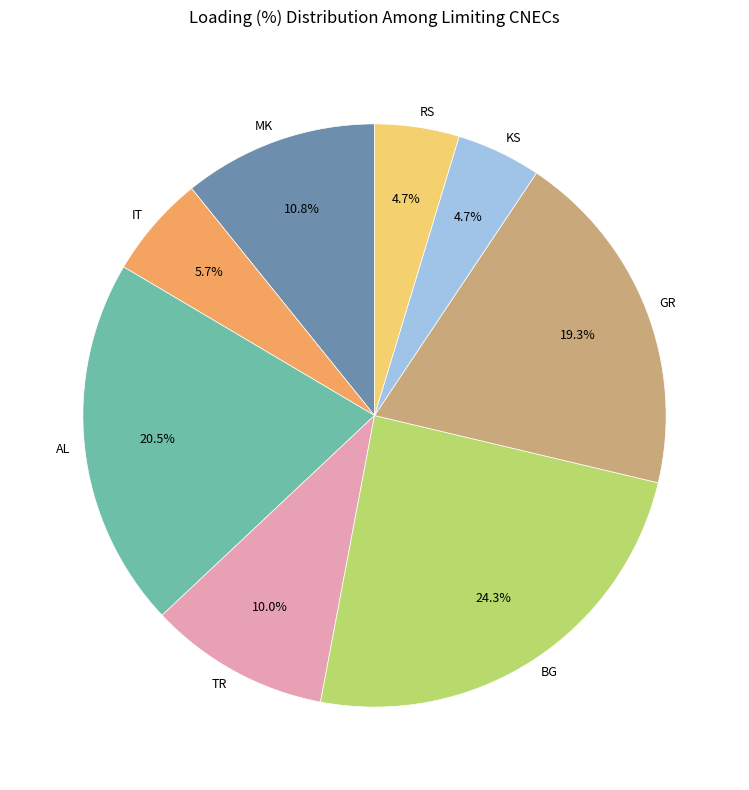

To the nearest percent, what is the difference between the largest and smallest slice percentages?

20%